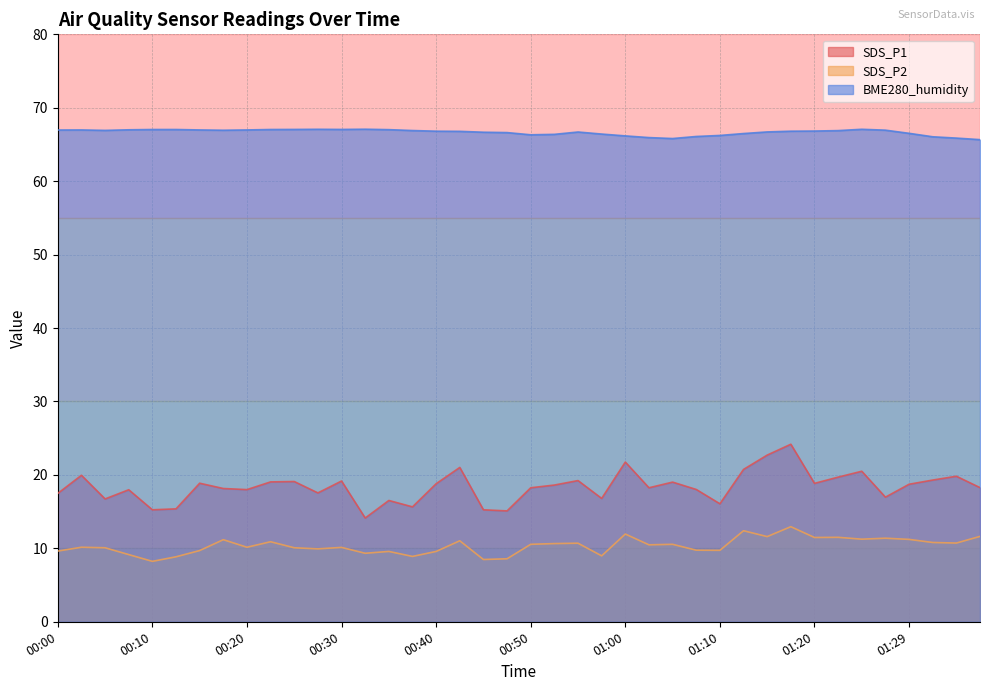

What position from the right is 00:57?

17